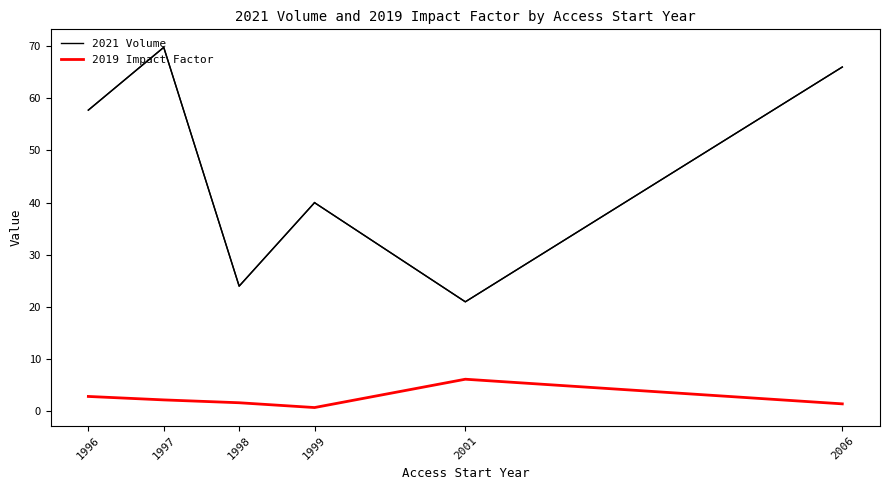

At 2006, list the series in order from smallest to largest.

2019 Impact Factor, 2021 Volume